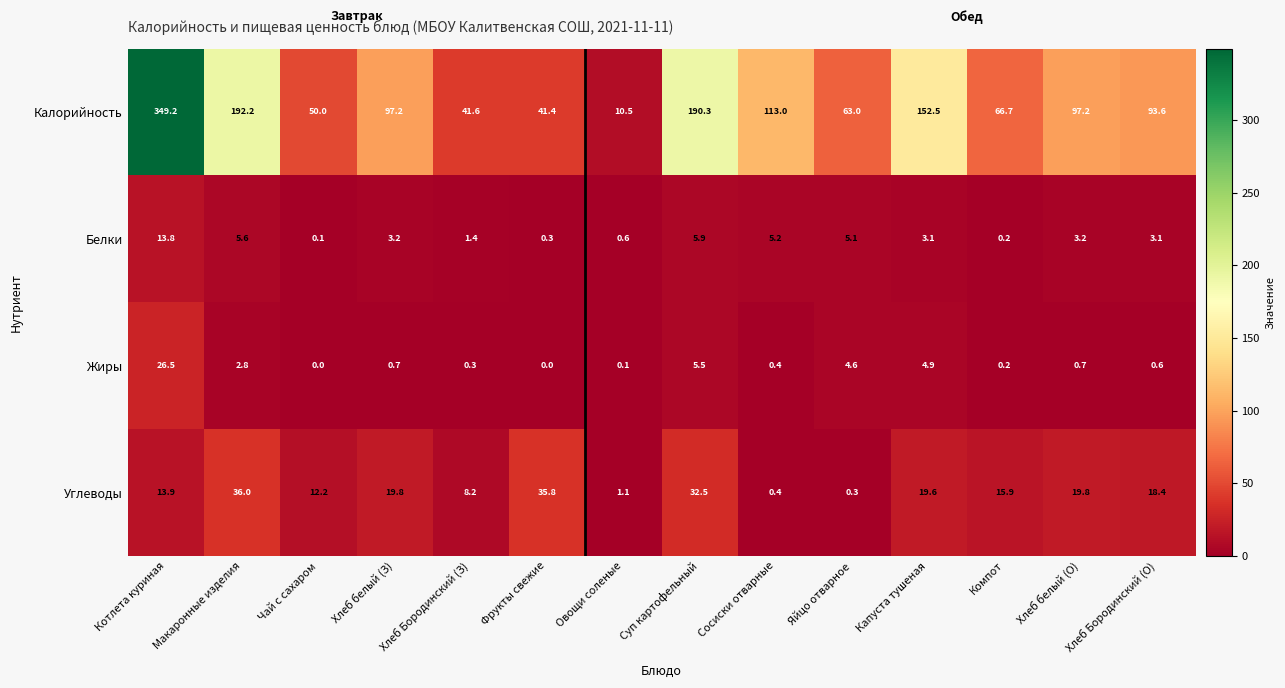

At which category is the sum across all series the highest?

Котлета куриная